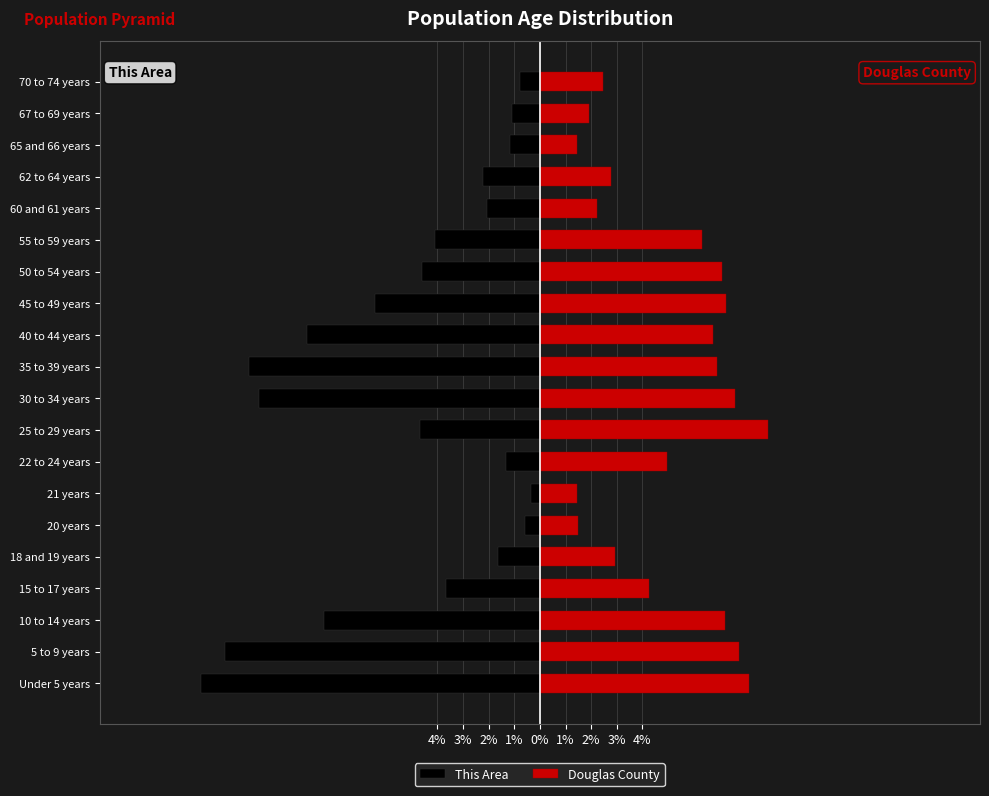

What is the label of the 6th bar from the right?

55 to 59 years